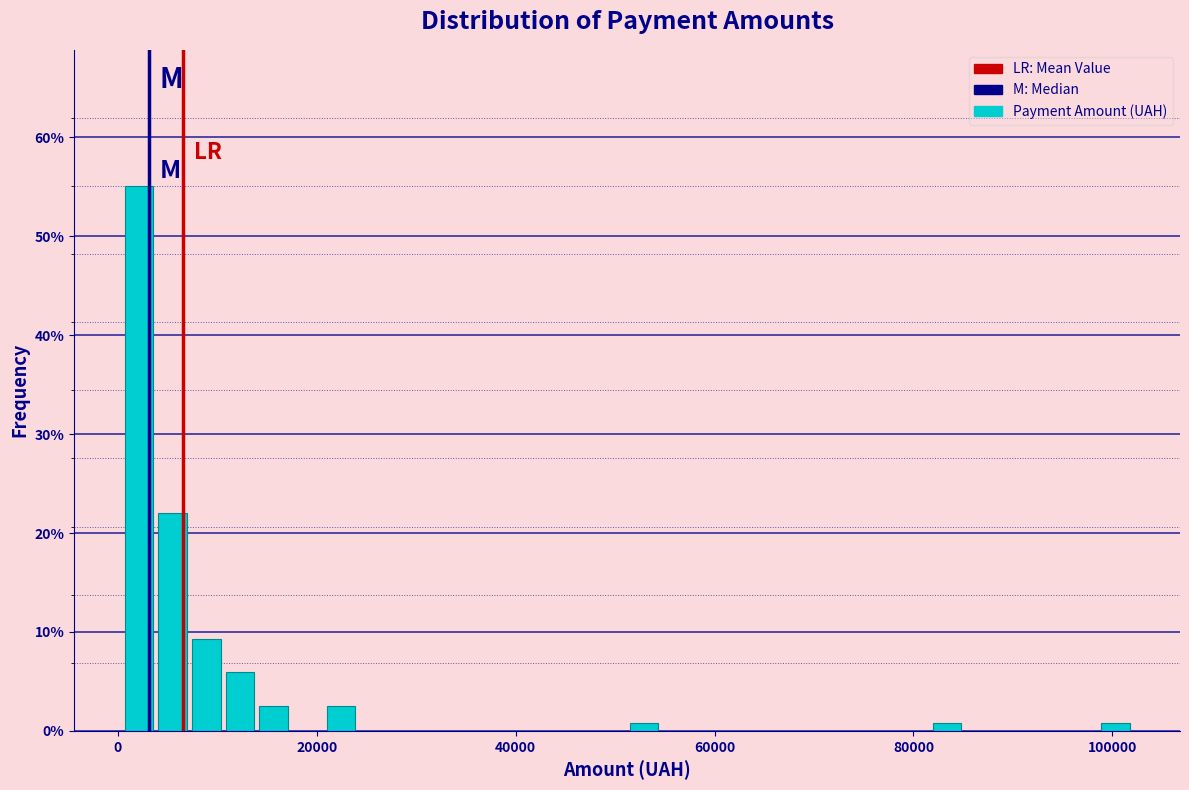

Around what value on the x-axis is the tallest bar? Give the approximate position of its centre, as read against the axis.

2000